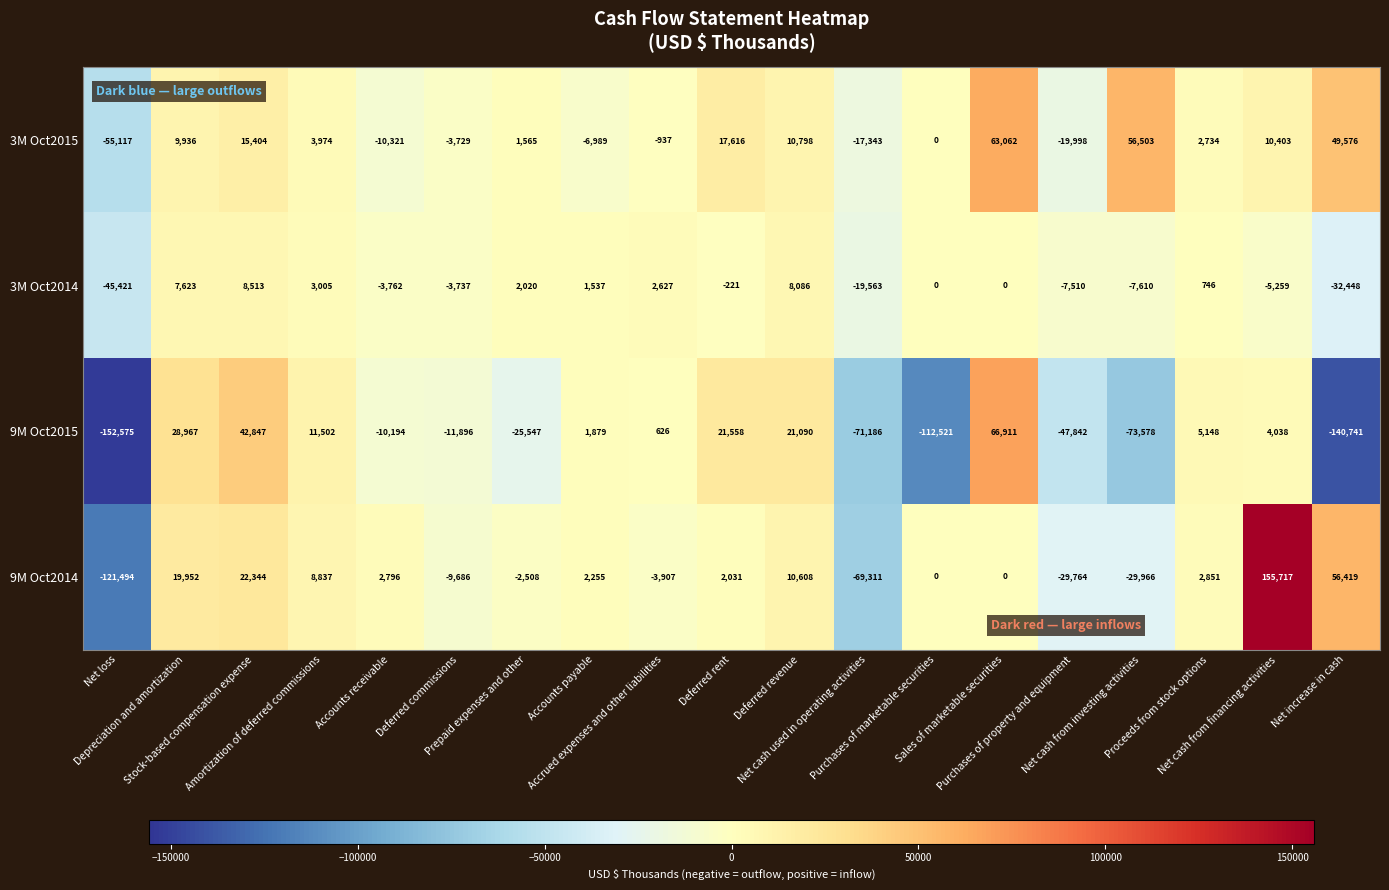

What is the smallest value displayed?

-152575